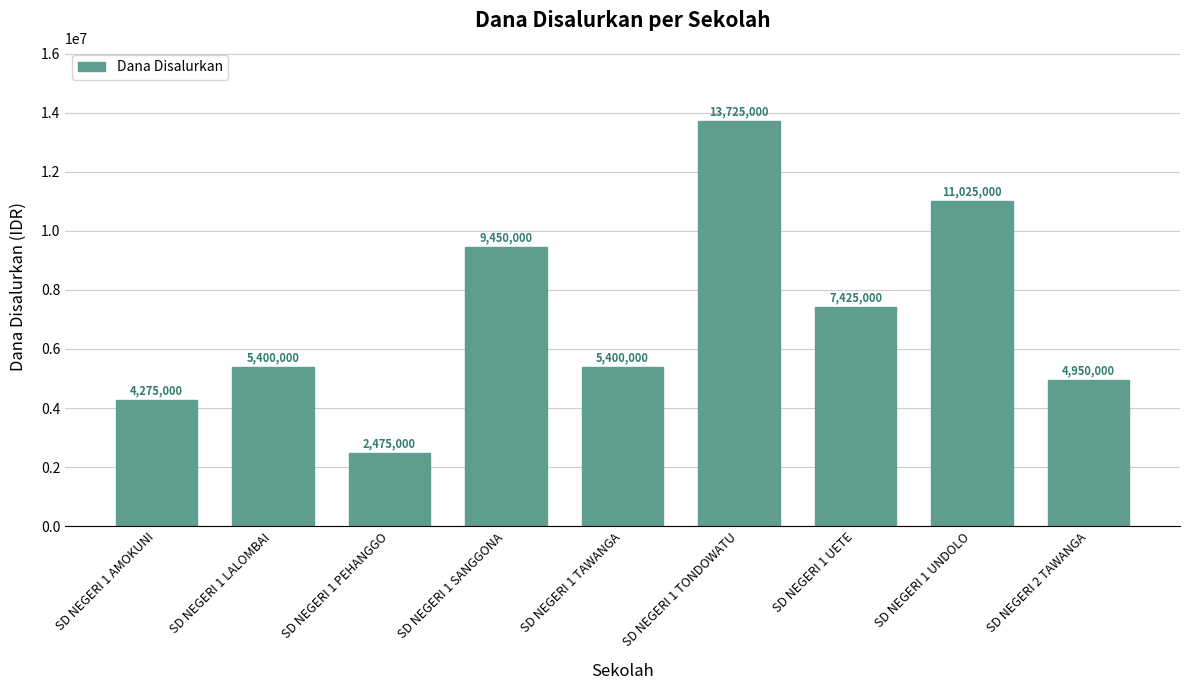

Where is the data nearest to the value 8100000?

SD NEGERI 1 UETE